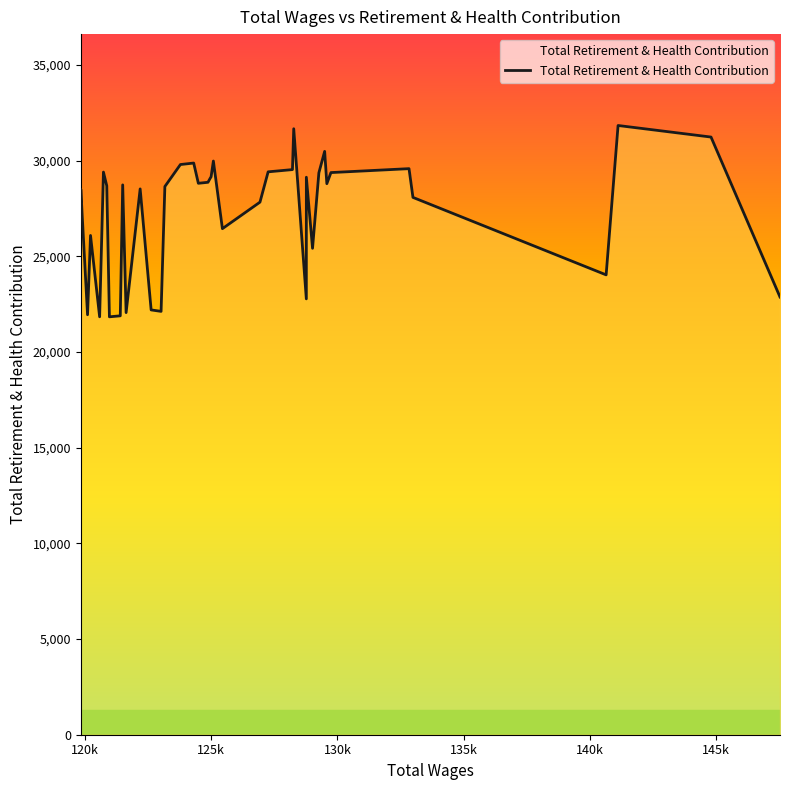

How many lines are shown in the chart?

1